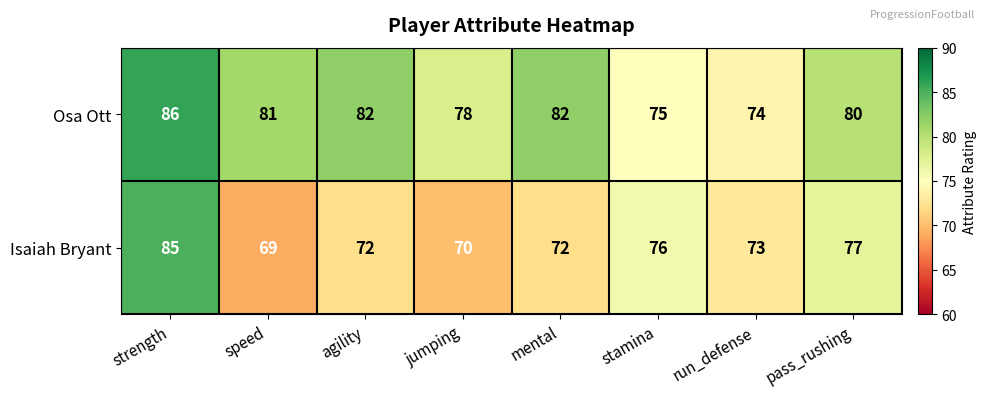

Which series has the largest range (max minus min)?

Isaiah Bryant